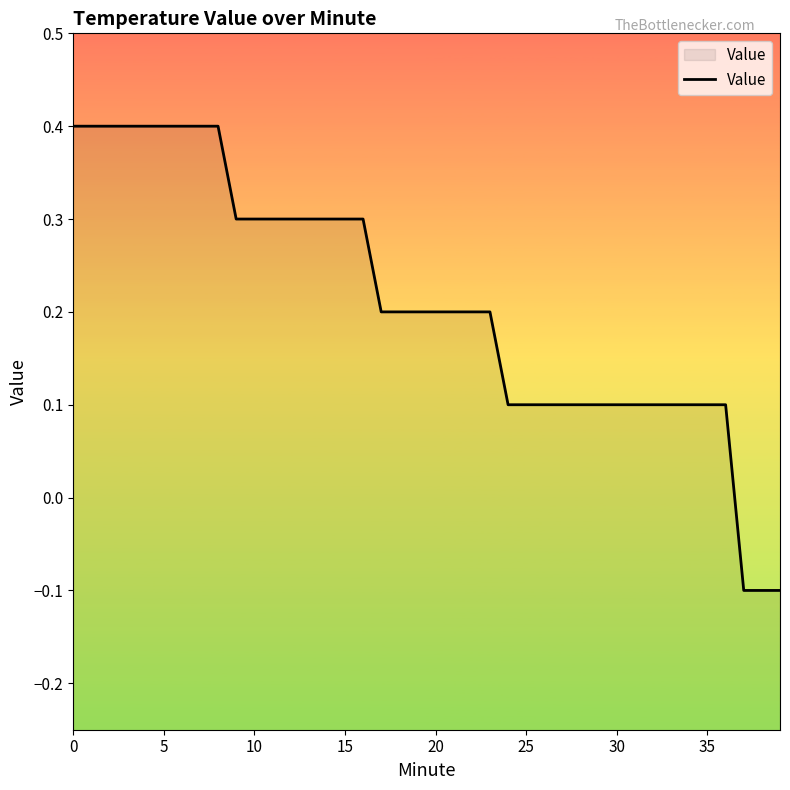

How many values are below 0?

3